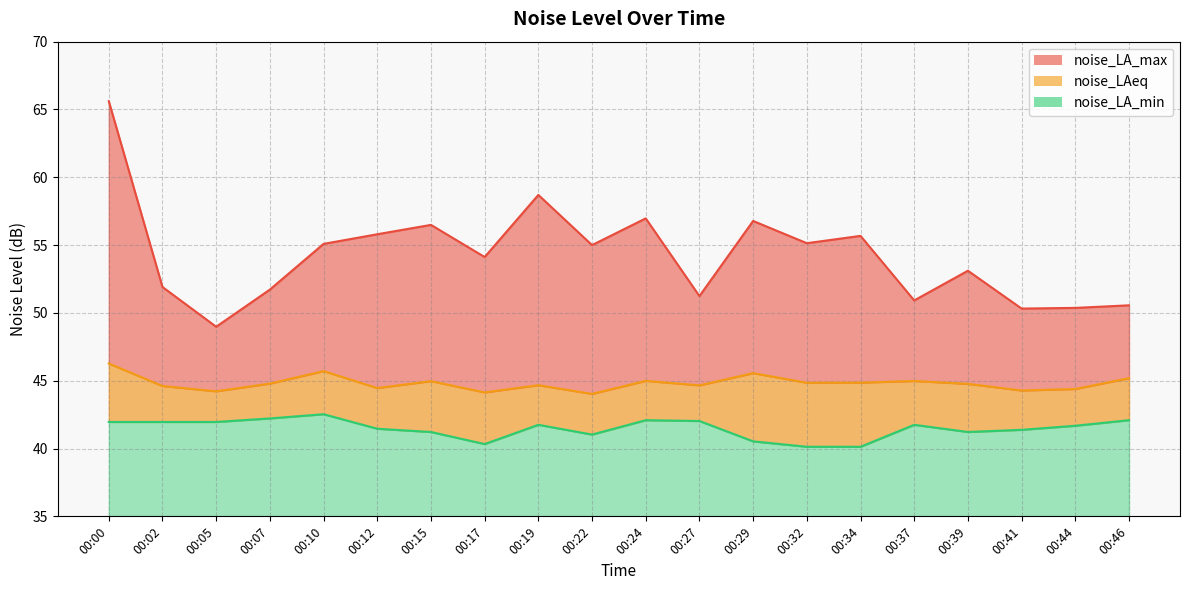

How many values in the noise_LA_max series exceed 55?

9